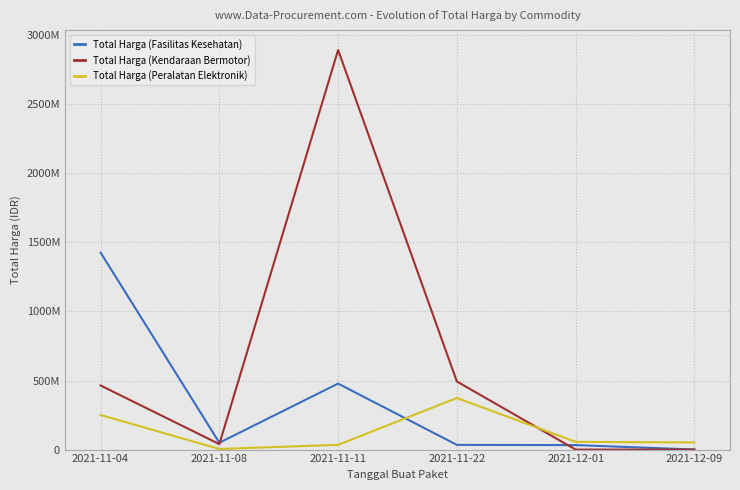

Where is Total Harga (Fasilitas Kesehatan) nearest to the value 713222887?

2021-11-11